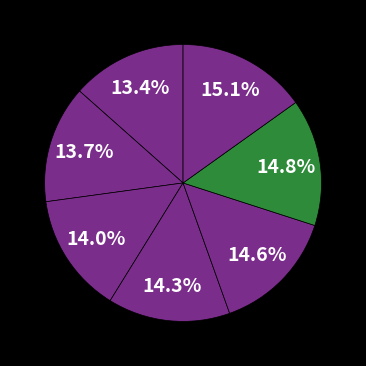

How many slices are in this pie chart?

7